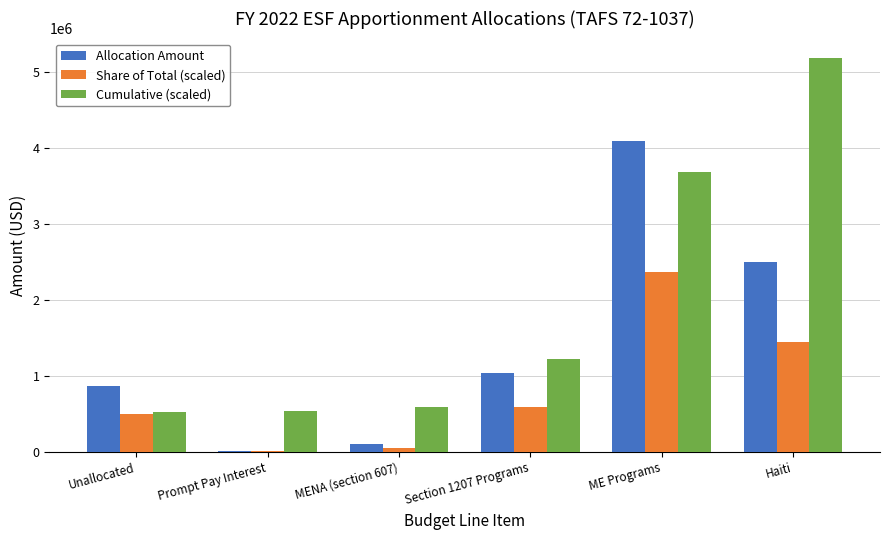

What is the total value across all series at Unallocated?

1904831.8